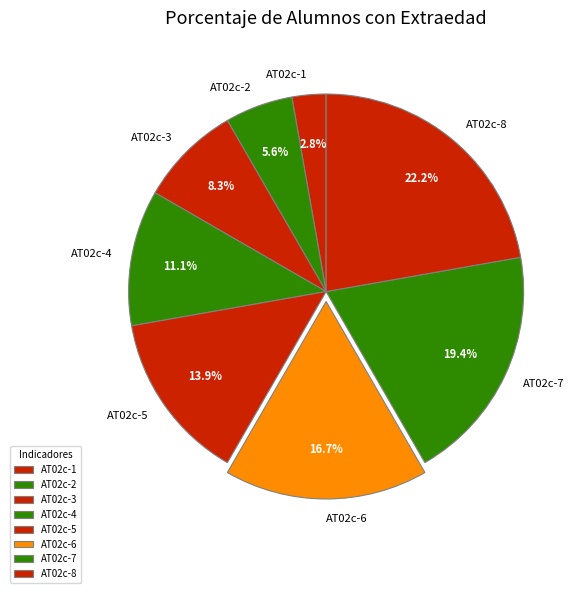

True or false: AT02c-4 accounts for 11% of the total.

True